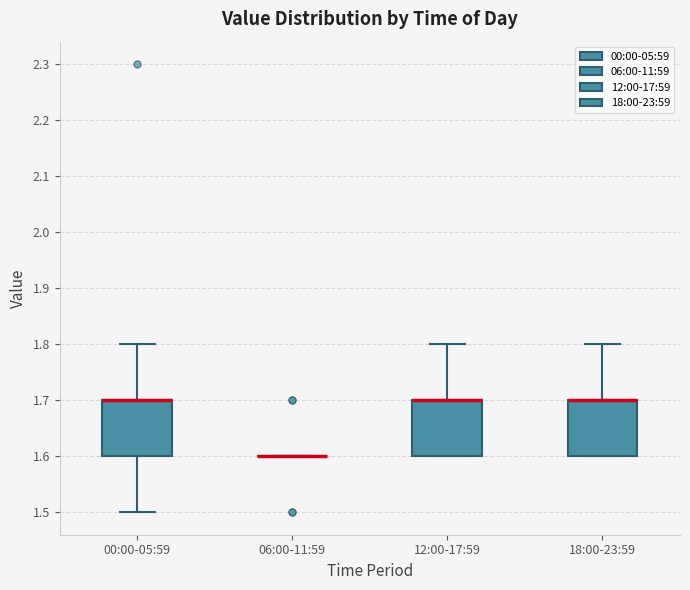

Reading left to right, transcribe this box plot: for each box, give where its median line is, the range the box spans, and where its two whiskers end, as read against the y-axis. The values are not printed on the chart, so give them approximately, as read against the axis.

00:00-05:59: median 1.7 (drawn on the box's upper edge), box 1.6 to 1.7, whiskers 1.5 to 1.8
06:00-11:59: box collapsed to a line at 1.6, whiskers 1.6 to 1.6
12:00-17:59: median 1.7 (drawn on the box's upper edge), box 1.6 to 1.7, whiskers 1.6 to 1.8
18:00-23:59: median 1.7 (drawn on the box's upper edge), box 1.6 to 1.7, whiskers 1.6 to 1.8